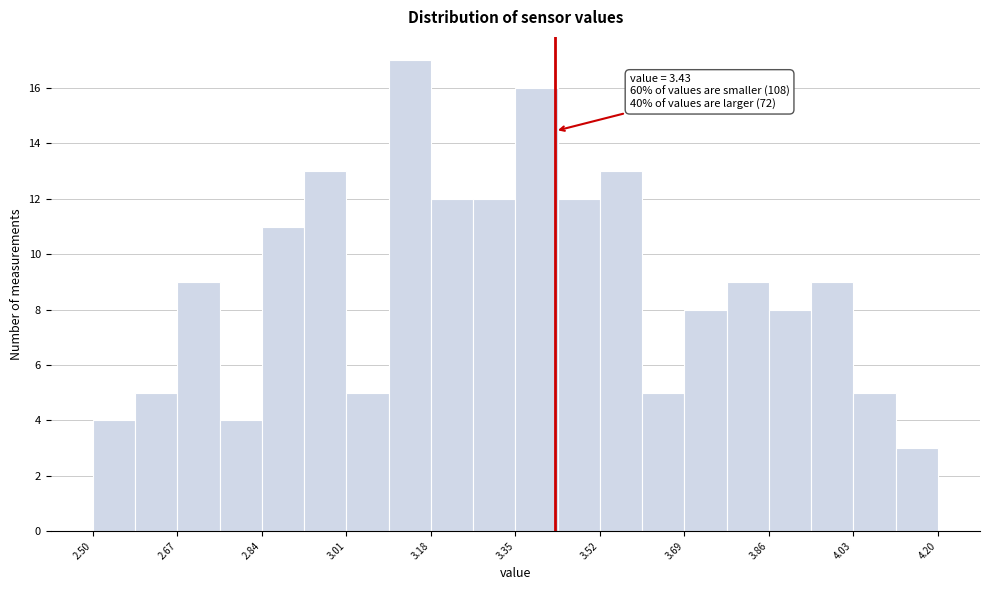

Which range on the x-axis has the tallest bar?

3.095 to 3.180